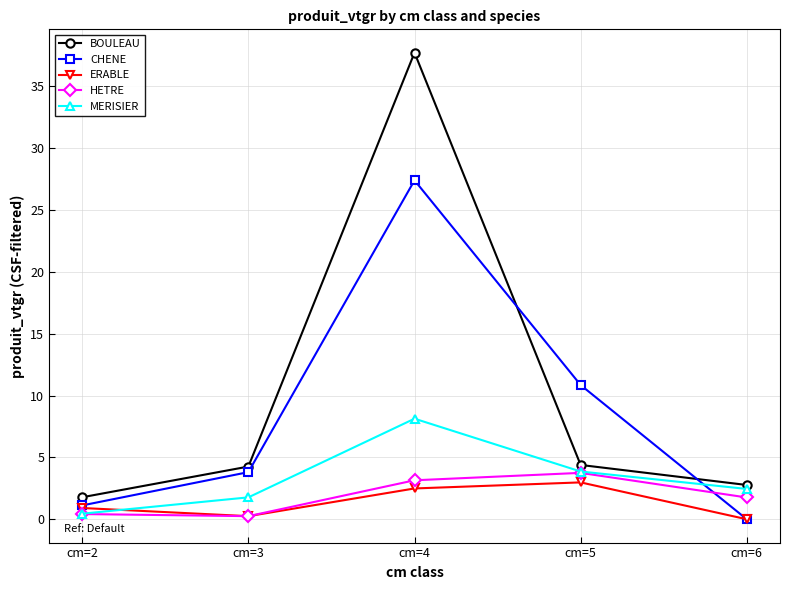

Which category has the lowest value in the BOULEAU series?

cm=2